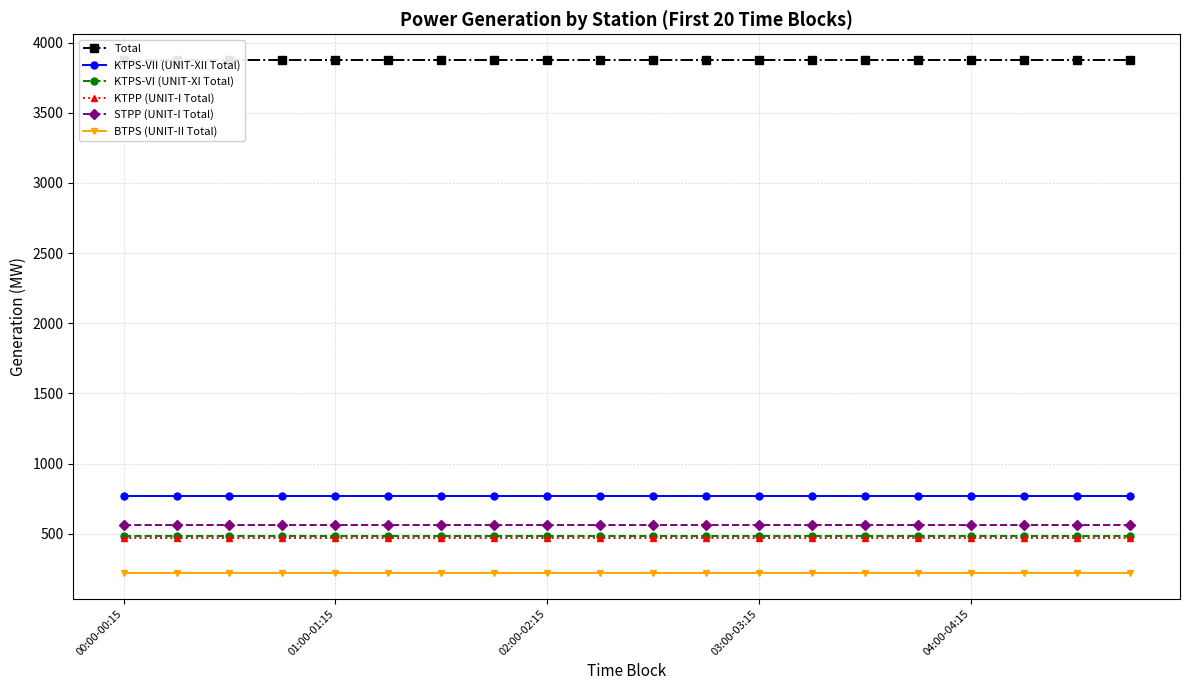

Is it true that Total equals 3876.7 at 19?

True